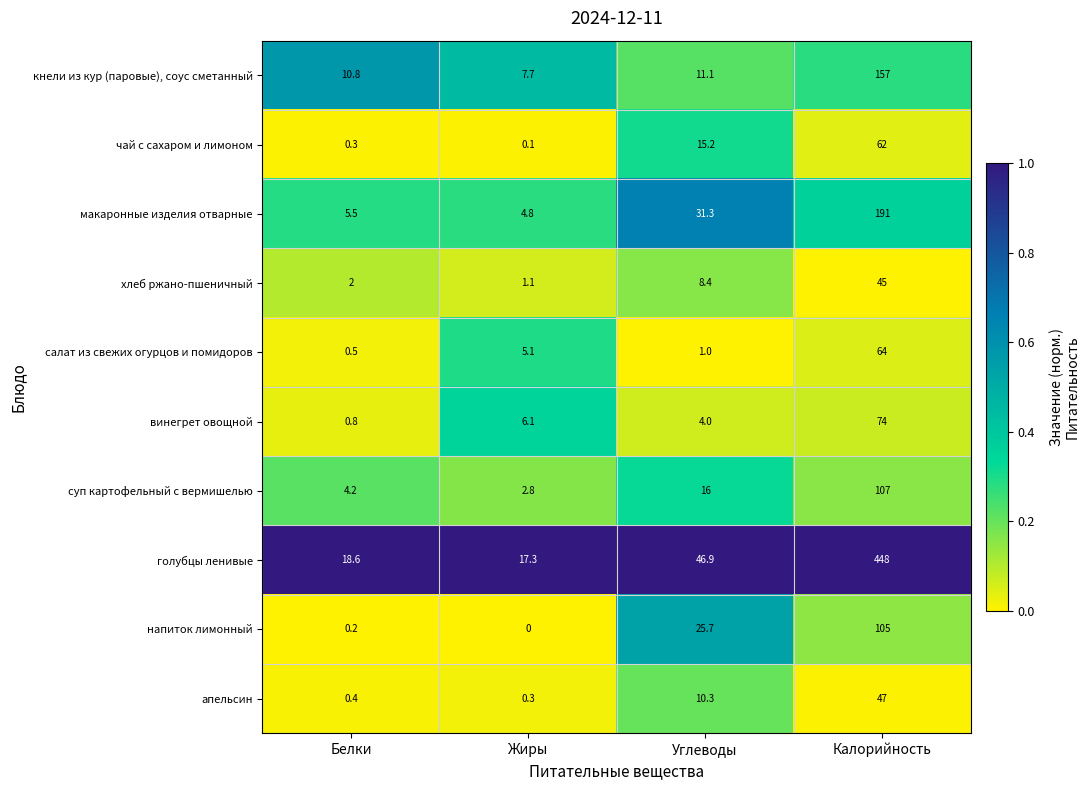

What is the difference between the highest and lowest values at Белки?

18.4